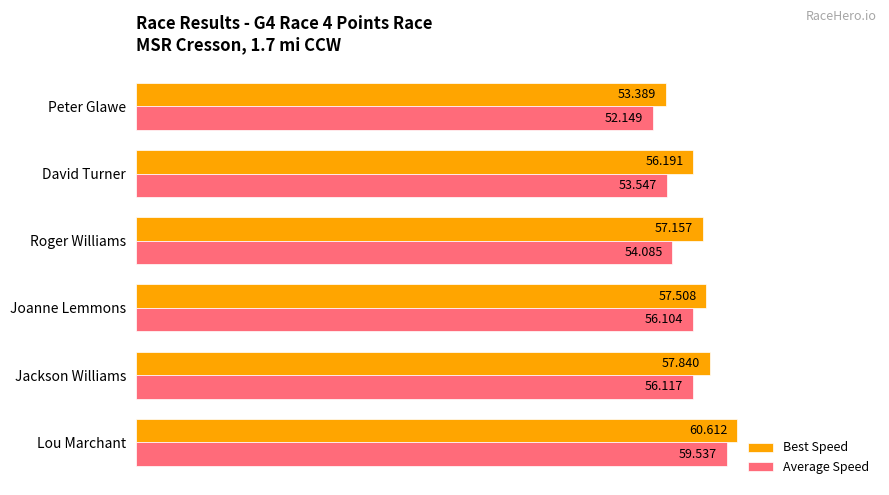

How many data points in Average Speed are less than 56?

3